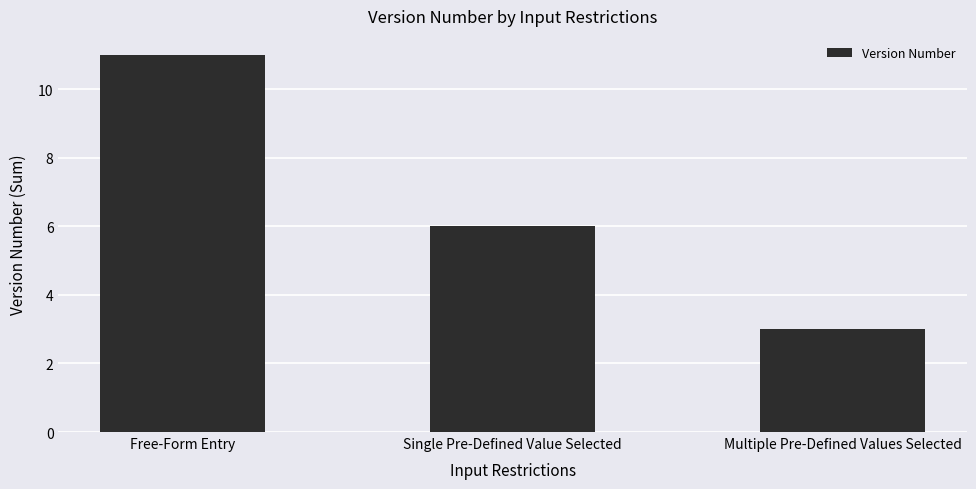

Rank the categories by value from lowest to highest.

Multiple Pre-Defined Values Selected, Single Pre-Defined Value Selected, Free-Form Entry